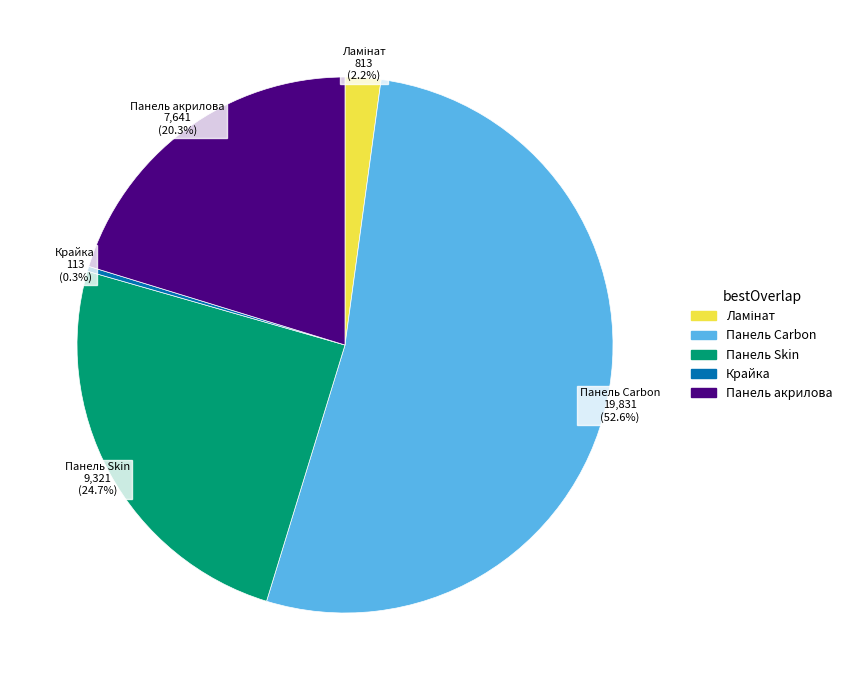

Which has a higher value, Панель Skin or Панель акрилова?

Панель Skin